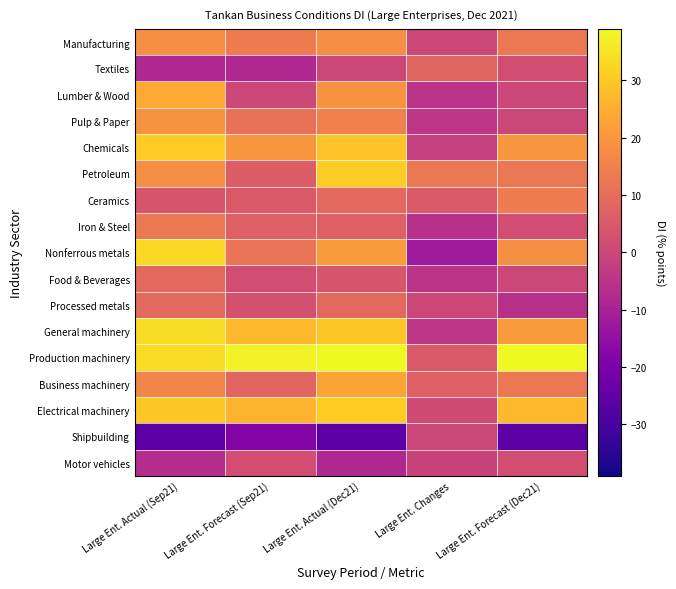

Which label corresponds to the smallest value in the chart?

Large Ent. Actual (Sep21)